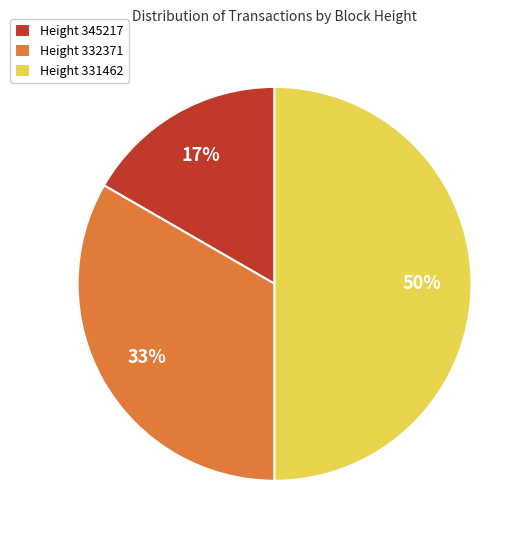

Rank the categories by value from lowest to highest.

Height 345217, Height 332371, Height 331462